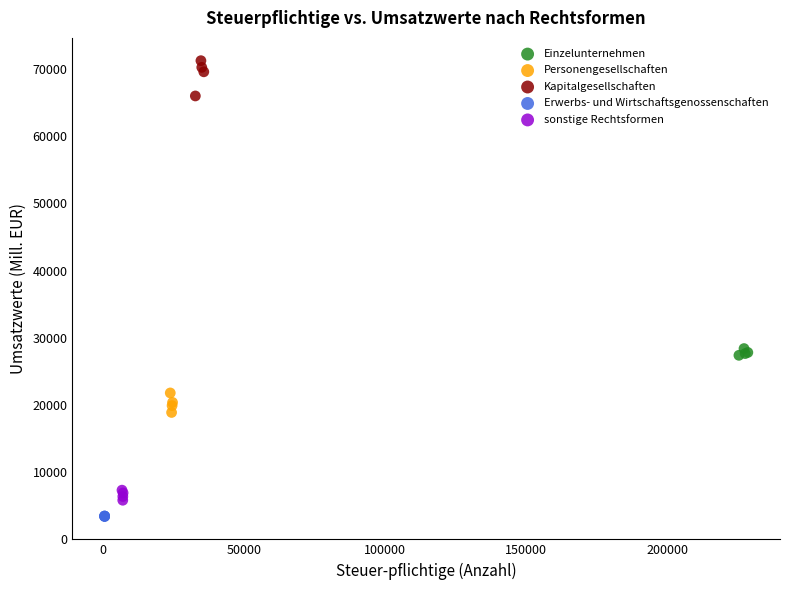

What are all the series names shown in the legend?

Einzelunternehmen, Personengesellschaften, Kapitalgesellschaften, Erwerbs- und Wirtschaftsgenossenschaften, sonstige Rechtsformen